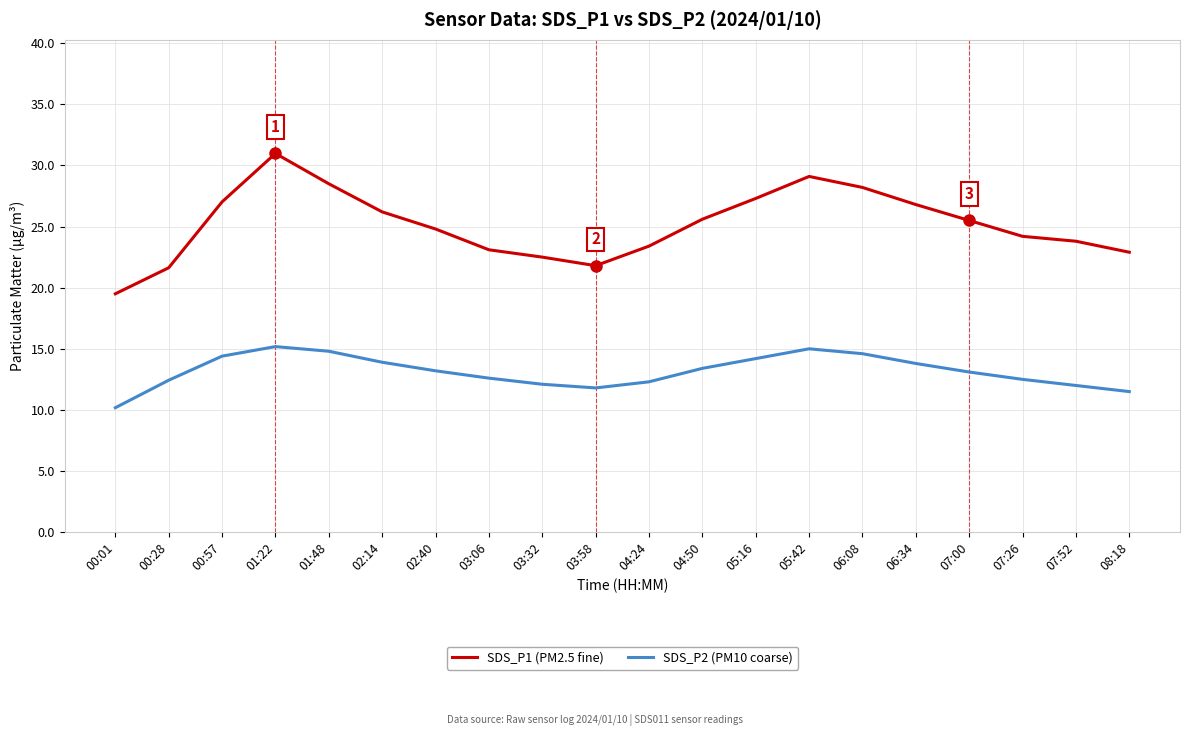

How many values in the SDS_P1 (PM2.5 fine) series are below 25?

10